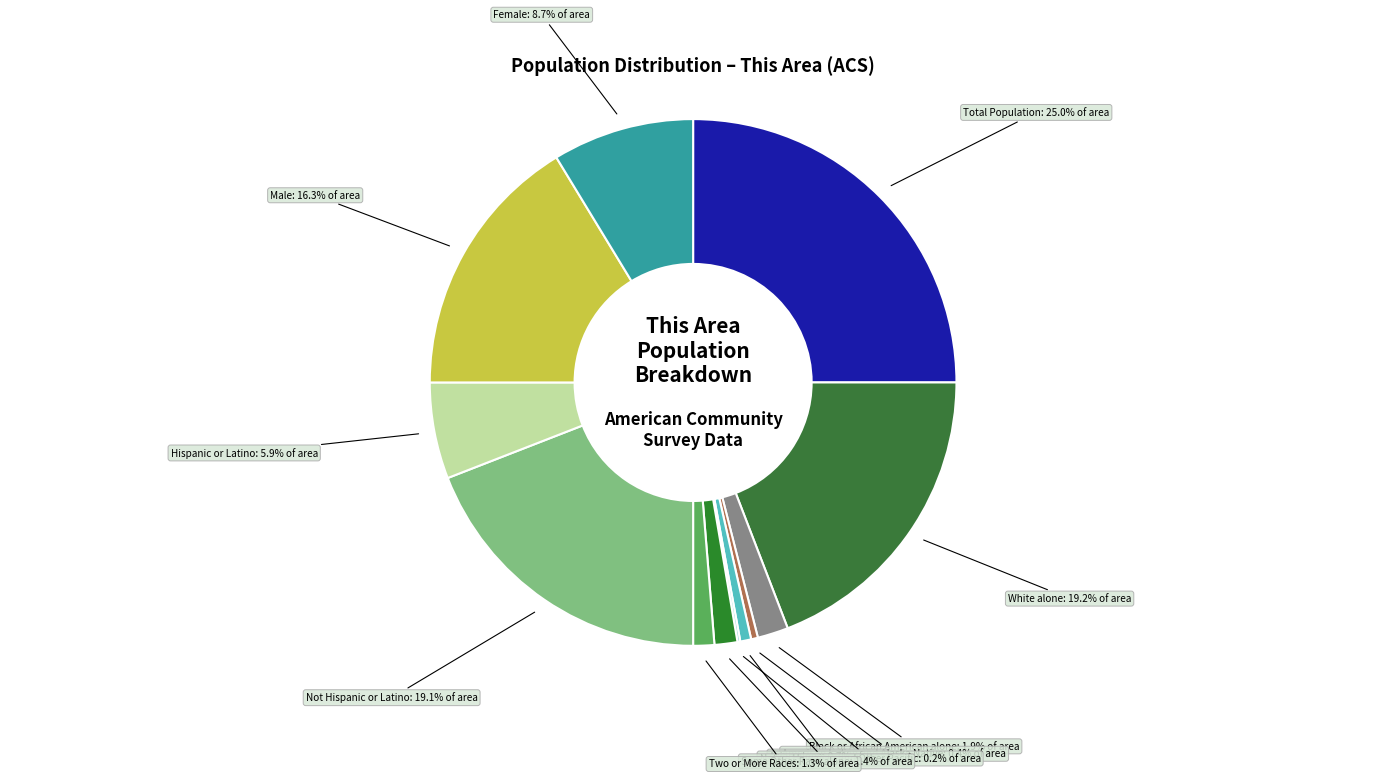

What is the largest slice in the pie chart?

Total Population